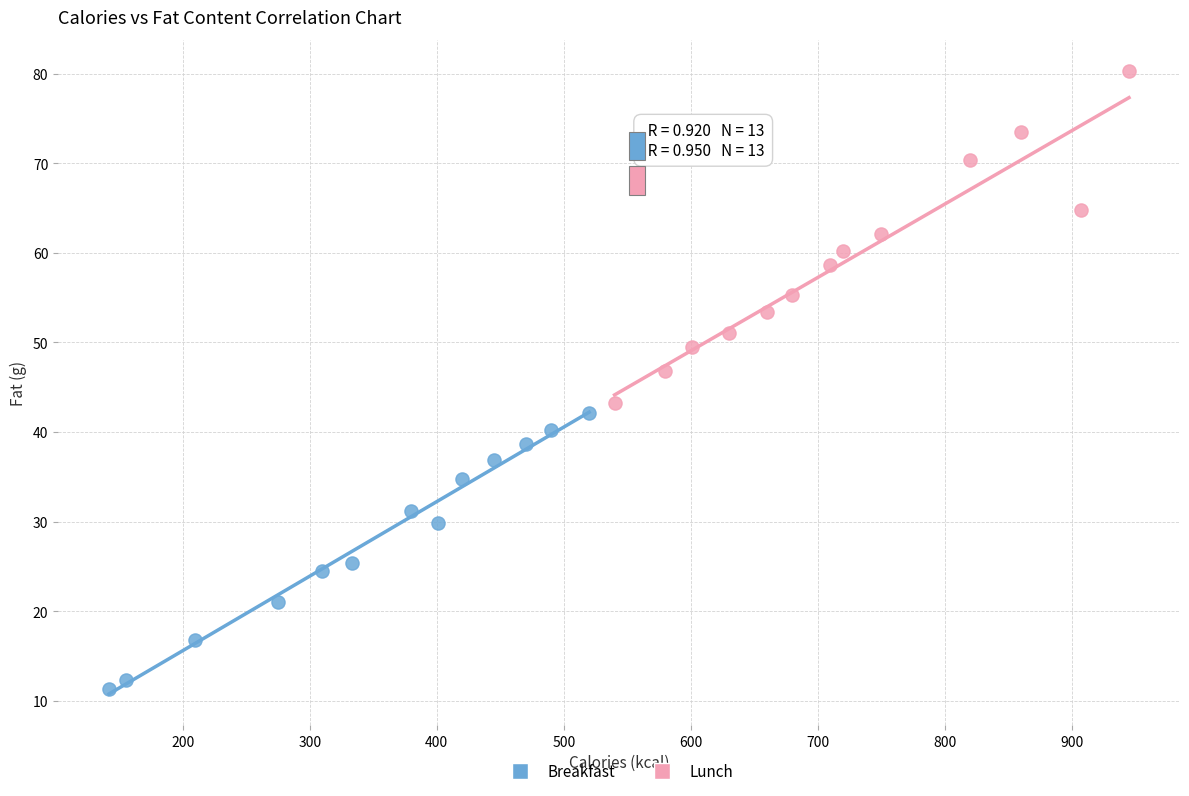

Which series contains the lowest Y value?

Breakfast